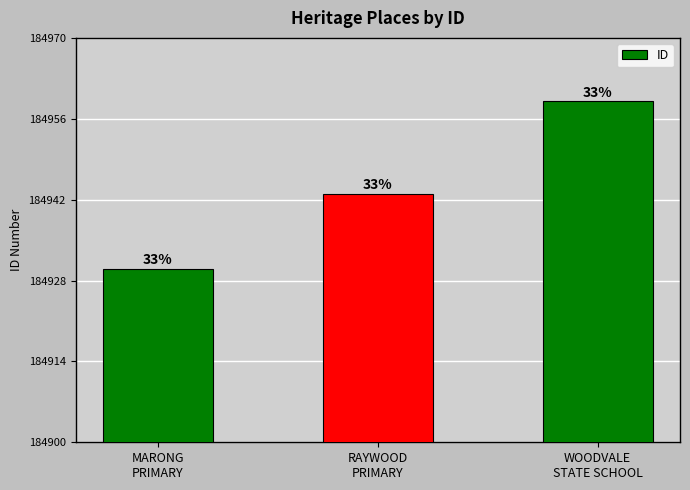

Reading right to left, transcribe all the data shown in this chart.

WOODVALE
STATE SCHOOL=184959	RAYWOOD
PRIMARY=184943	MARONG
PRIMARY=184930